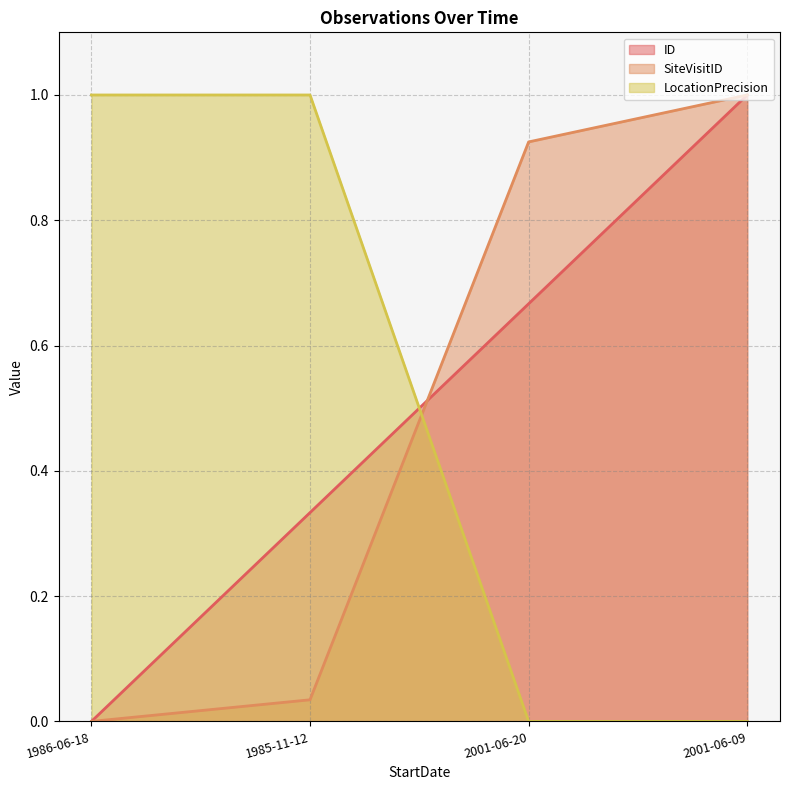

Where do SiteVisitID and LocationPrecision first cross each other?

1985-11-12 and 2001-06-20